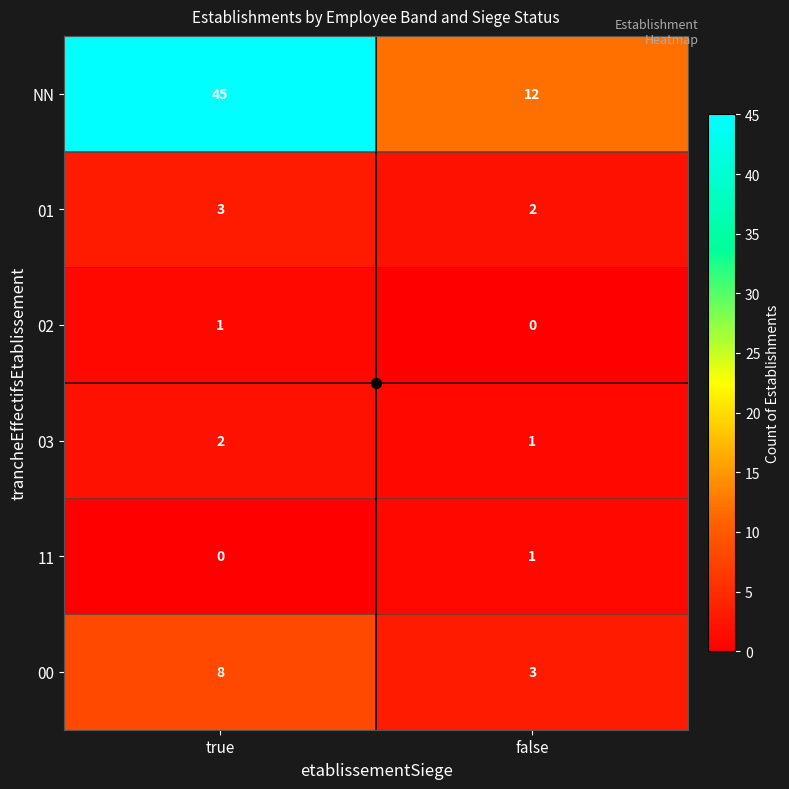

What is the sum of the 00 values at false and true?

11